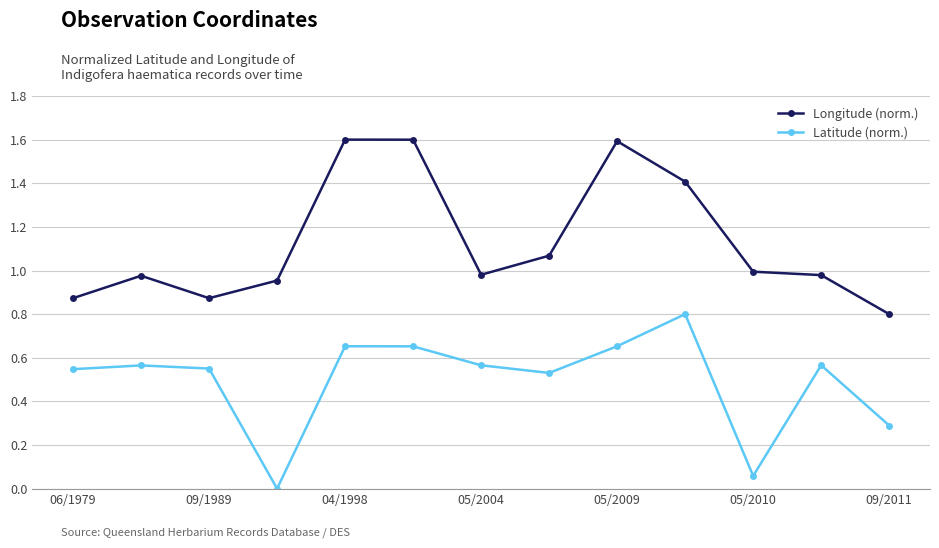

How many values in the Latitude (norm.) series exceed 0?

12